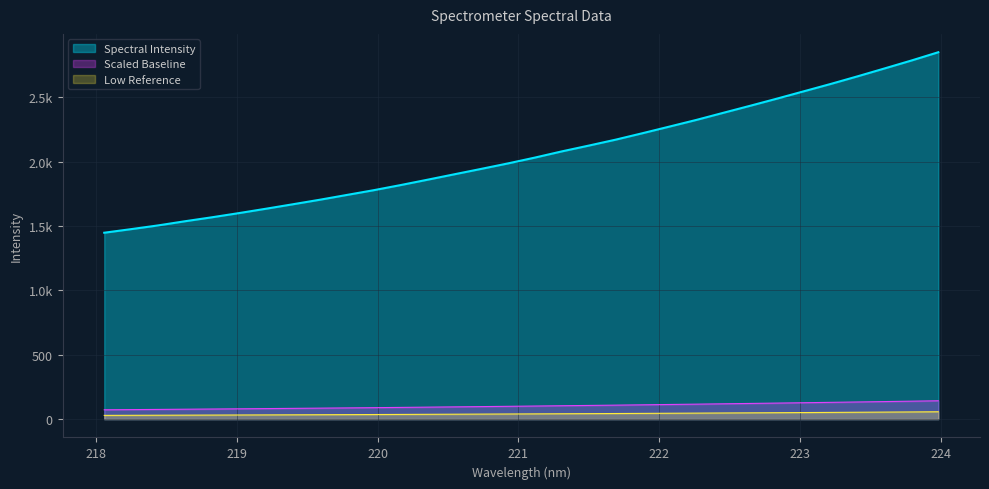

Does the chart have visible grid lines?

Yes